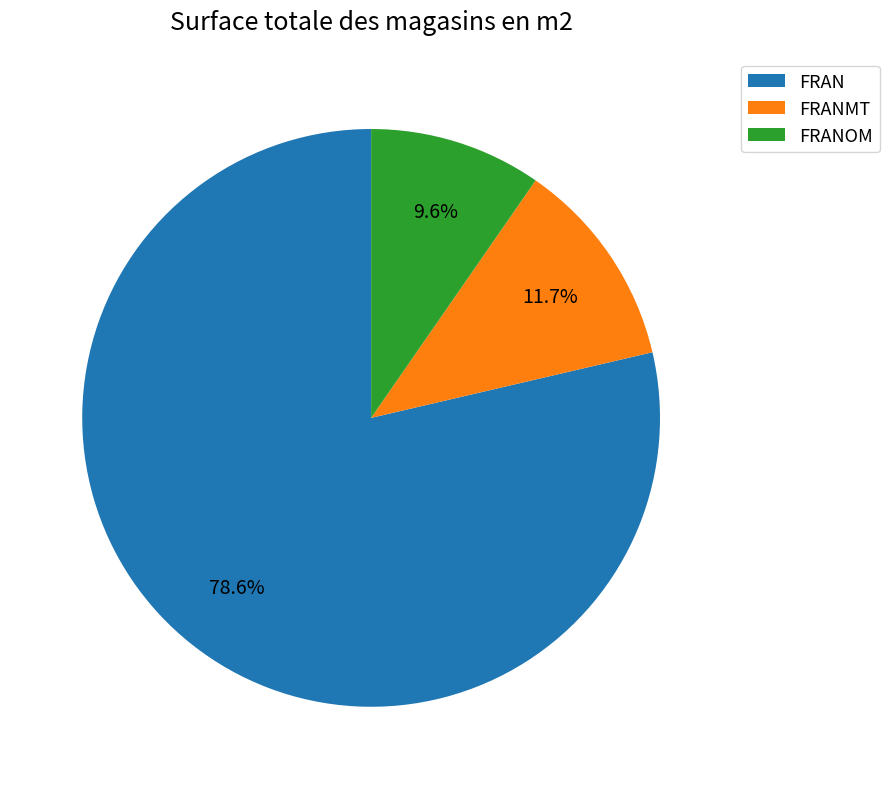

How many segments does this pie chart have?

3